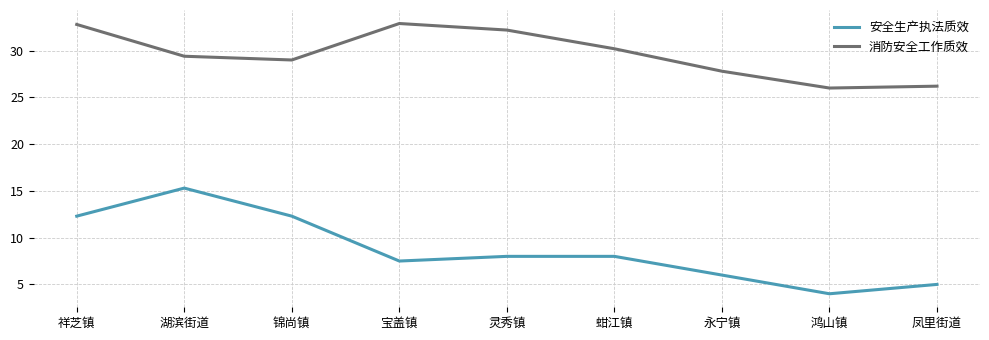

Rank the series by their maximum value, from highest to lowest.

消防安全工作质效, 安全生产执法质效